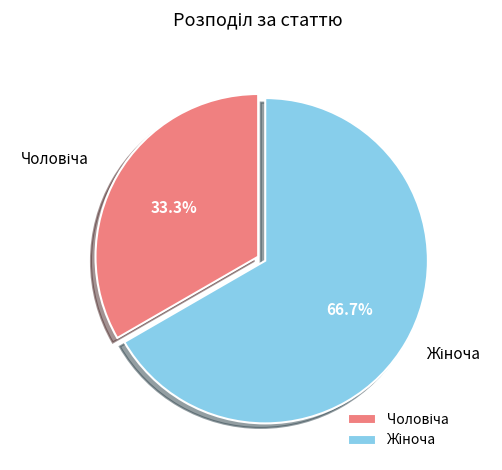

Is there a majority slice in this chart?

Yes